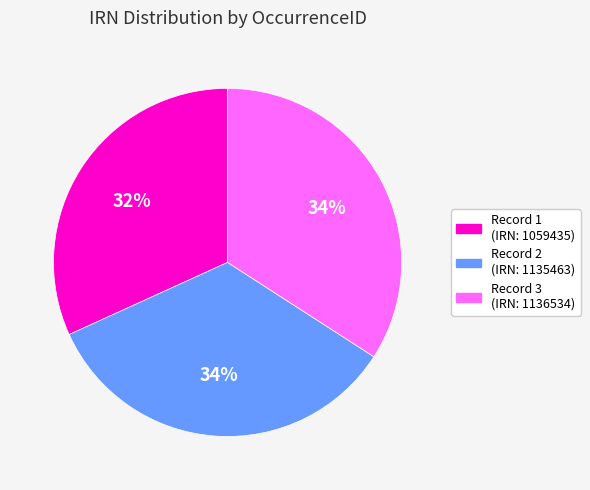

Is there a majority slice in this chart?

No